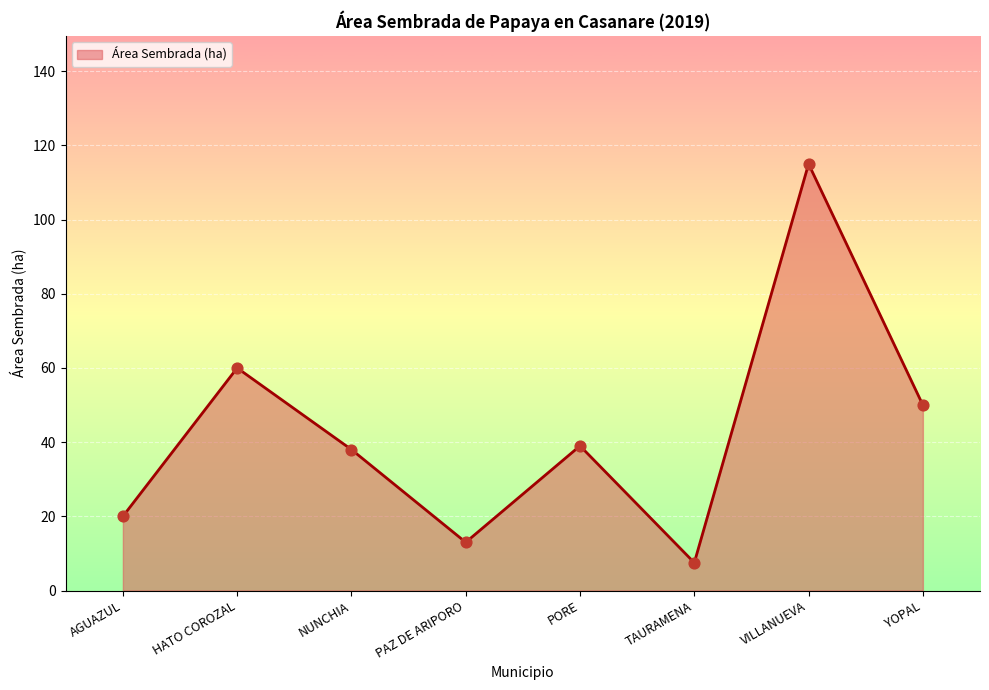

What is the change in value from PAZ DE ARIPORO to VILLANUEVA?

+102.0